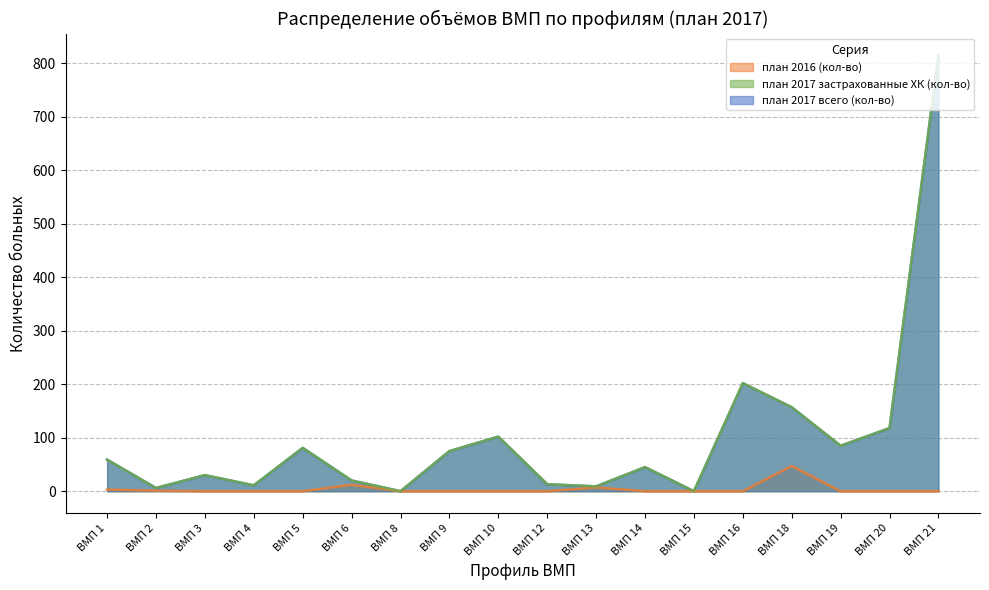

The план 2017 всего (кол-во) series shows 4 at ВМП 12. True or false?

False